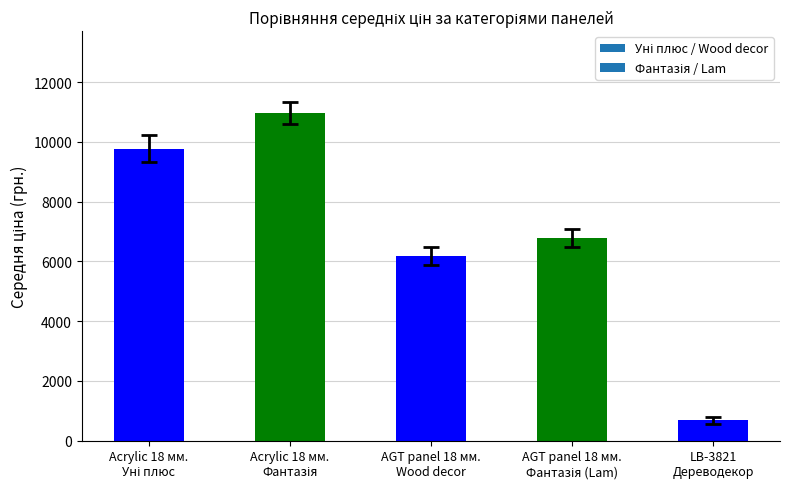

What is the average value?

6878.0